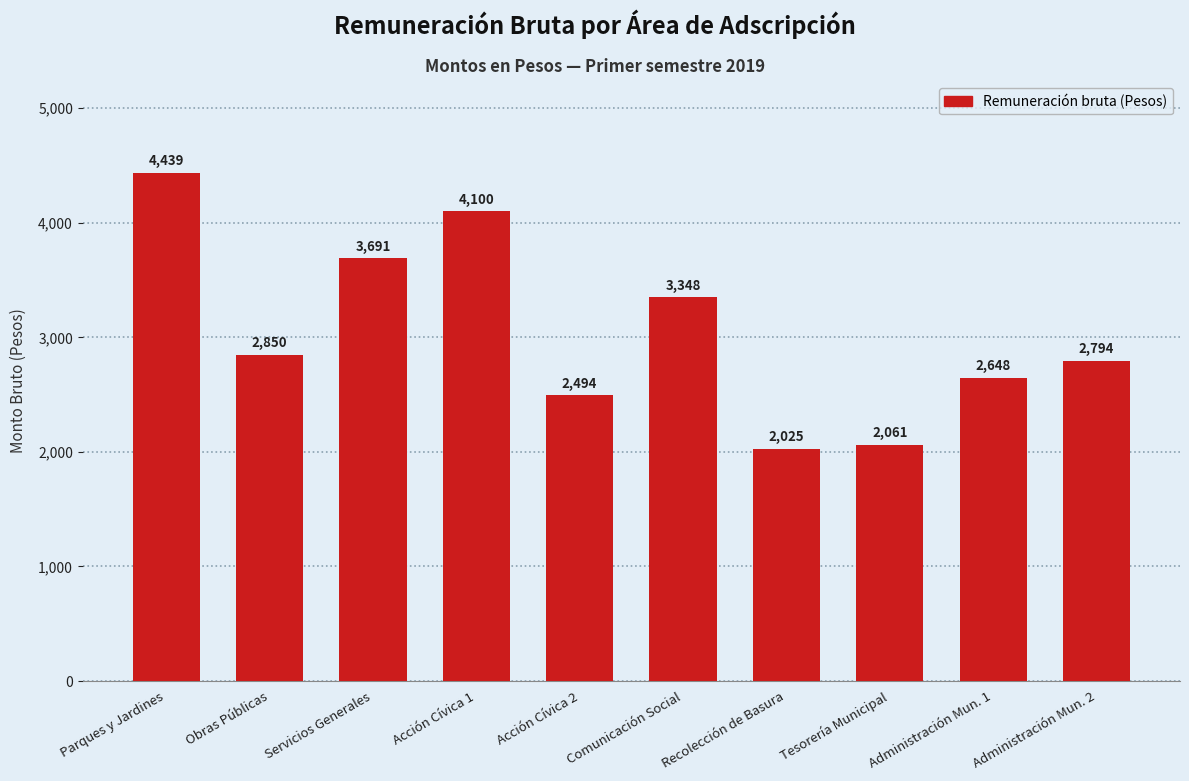

Where is the data nearest to the value 3232?

Comunicación Social